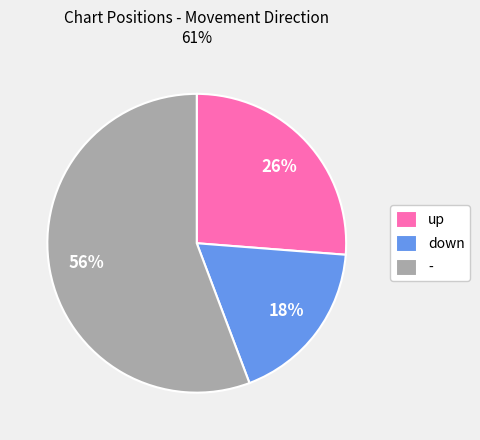

What is the smallest slice in the pie chart?

down